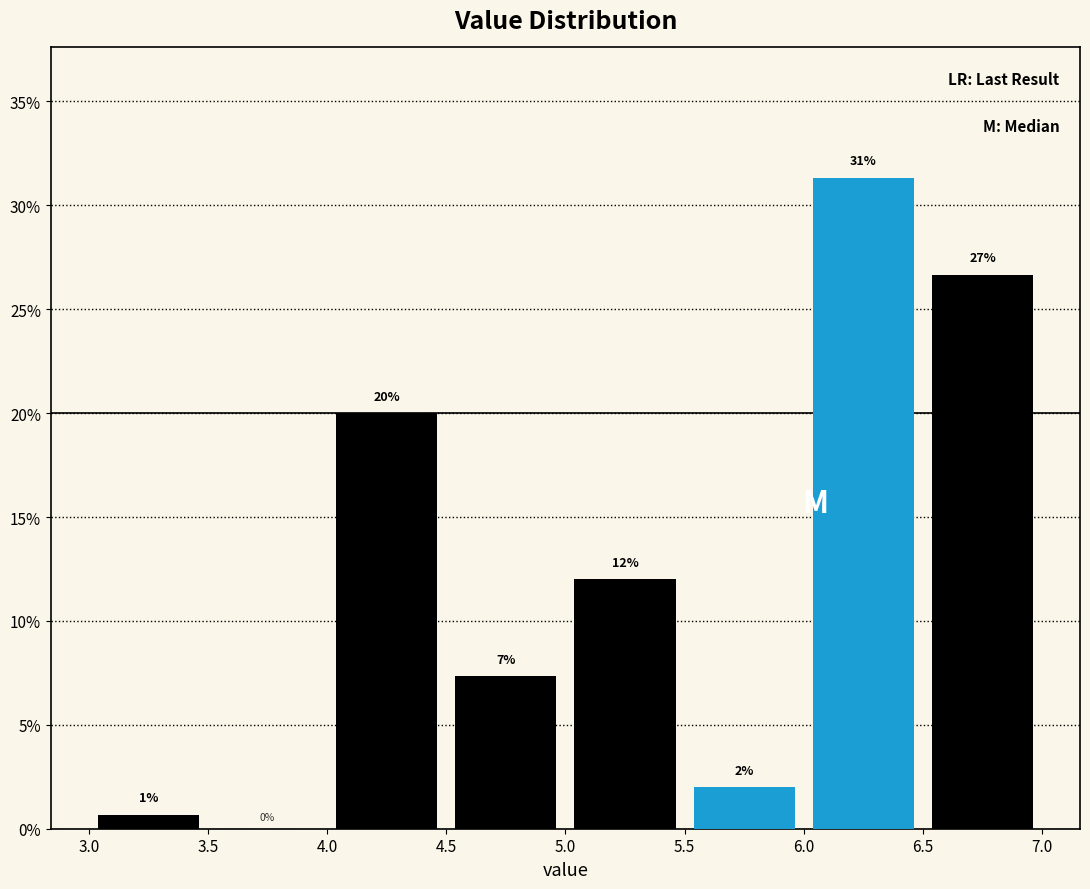

Which range on the x-axis has the tallest bar?

6.0 to 6.5